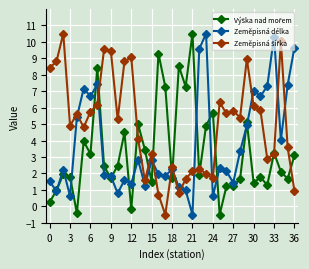

True or false: Zeměpisná délka has more than 2 interior local peaks.

True